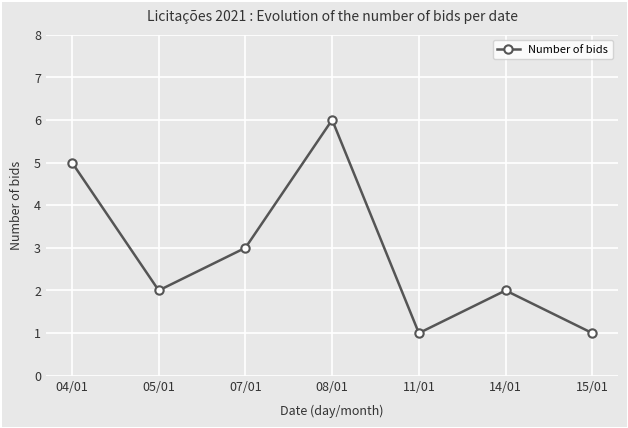

What is the minimum value shown in the chart?

1